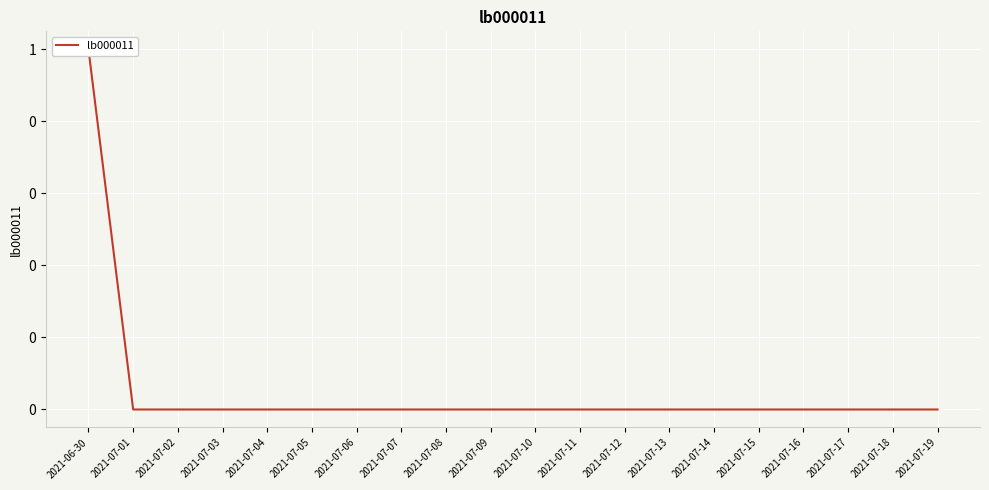

List the labels in order of value, largest first.

2021-06-30, 2021-07-01, 2021-07-02, 2021-07-03, 2021-07-04, 2021-07-05, 2021-07-06, 2021-07-07, 2021-07-08, 2021-07-09, 2021-07-10, 2021-07-11, 2021-07-12, 2021-07-13, 2021-07-14, 2021-07-15, 2021-07-16, 2021-07-17, 2021-07-18, 2021-07-19